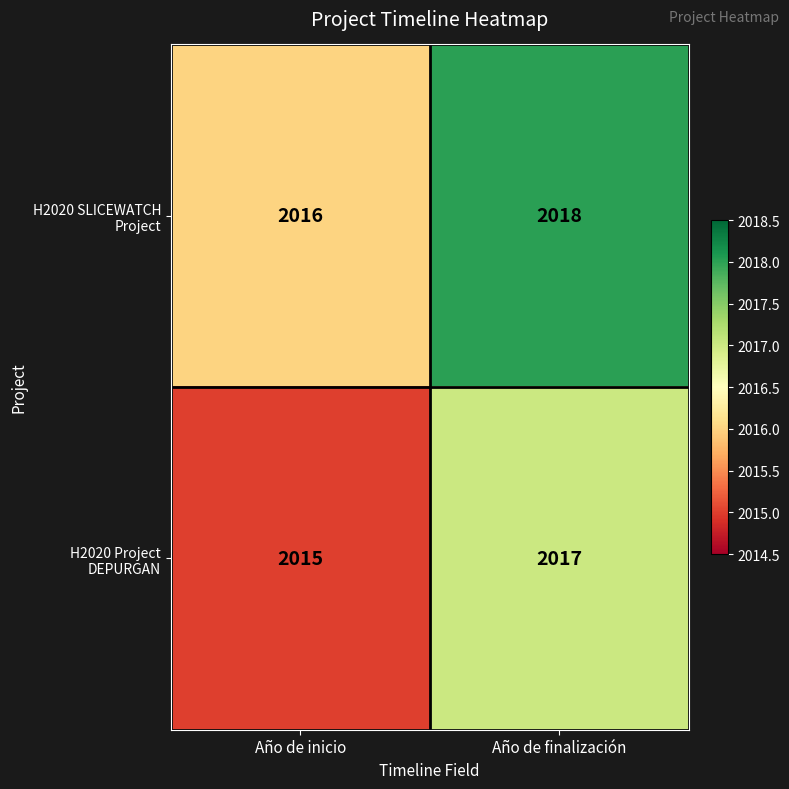

At which category is the sum across all series the highest?

Año de finalización